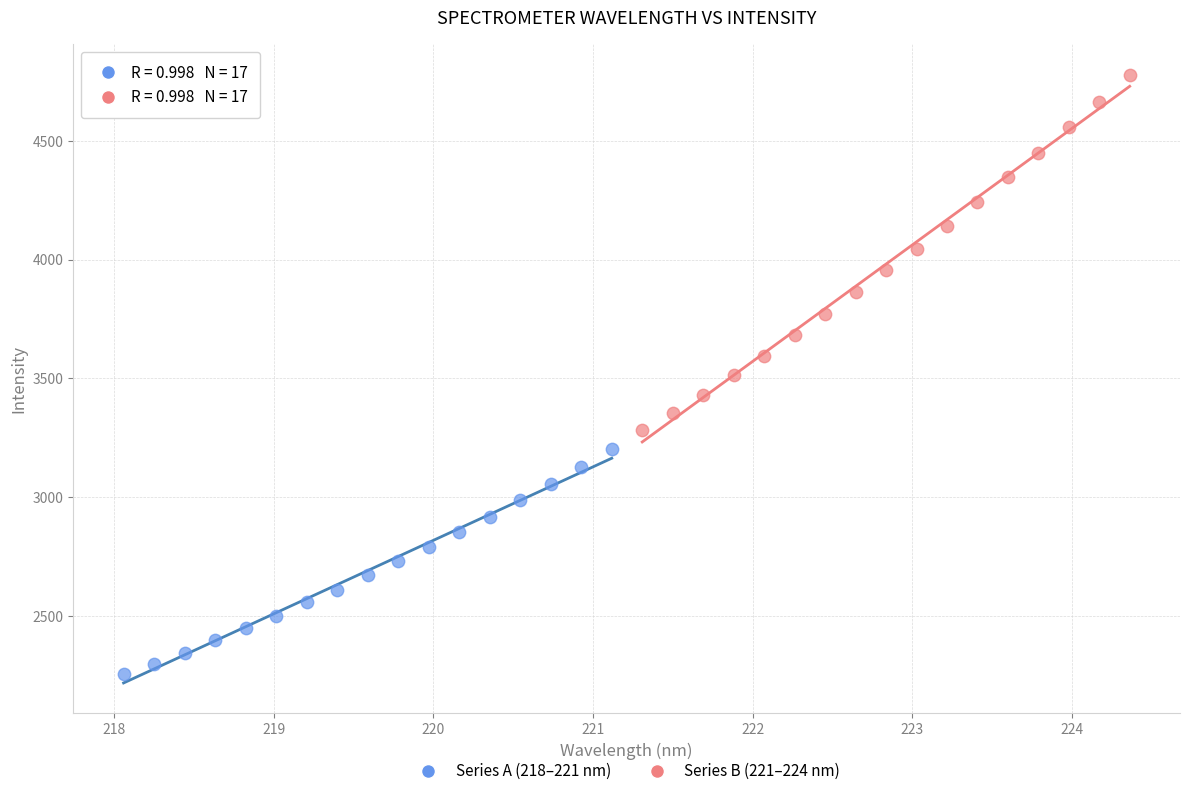

Which series contains the highest Y value?

Series B (221–224 nm)